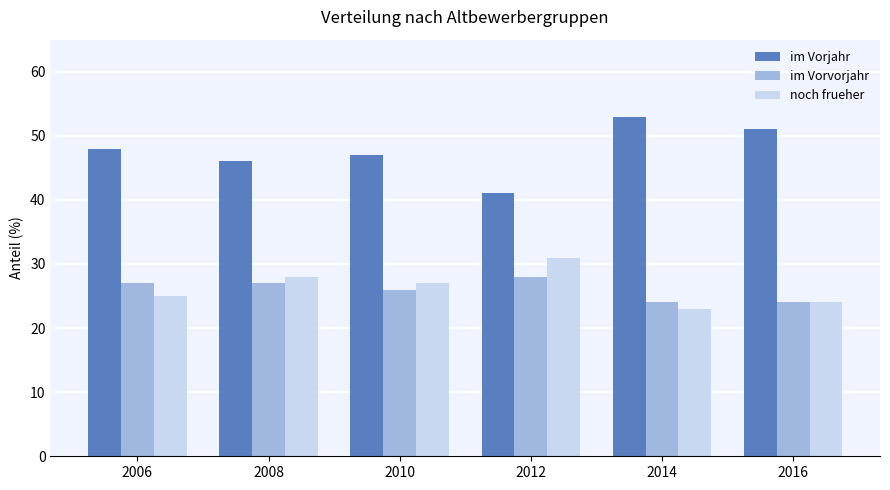

What is the average value of the noch frueher series?

26